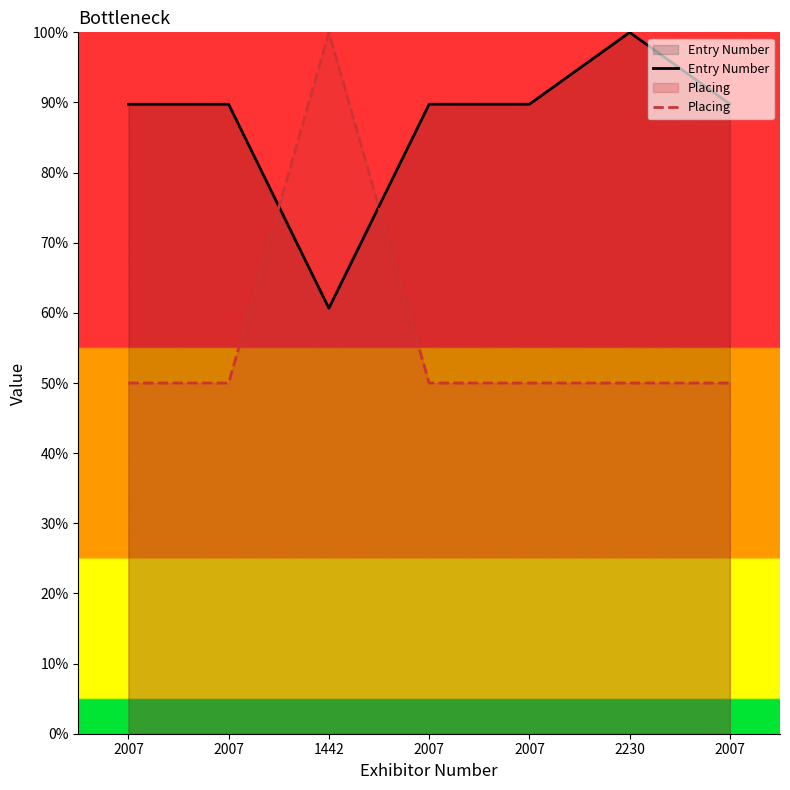

Reading right to left, extract all data points from this chart.

Entry Number: 89.8	100.0	89.7	89.7	60.7	89.7	89.7
Placing: 50.0	50.0	50.0	50.0	100.0	50.0	50.0